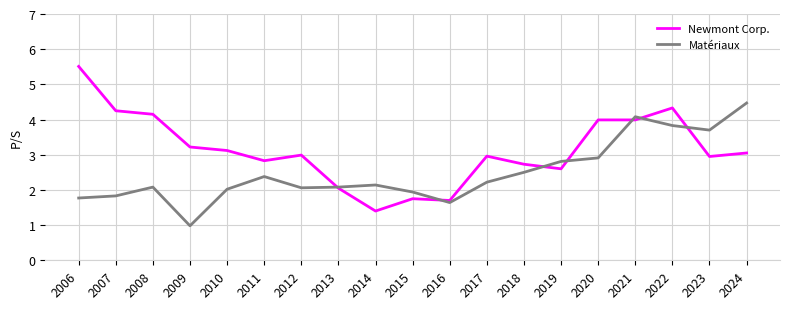

Rank the series by their average value, from lowest to highest.

Matériaux, Newmont Corp.